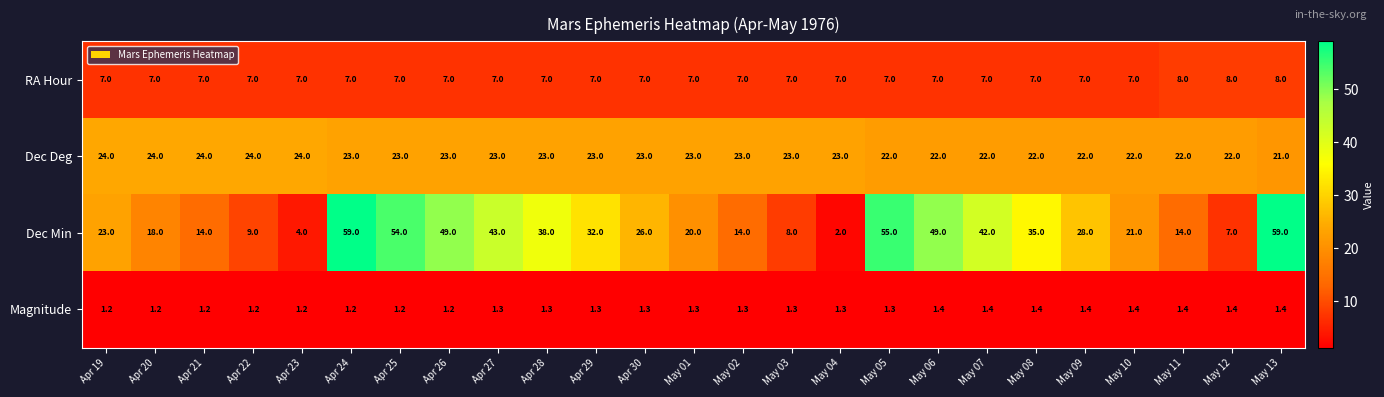

What is the average value of the Dec Deg series?

22.8